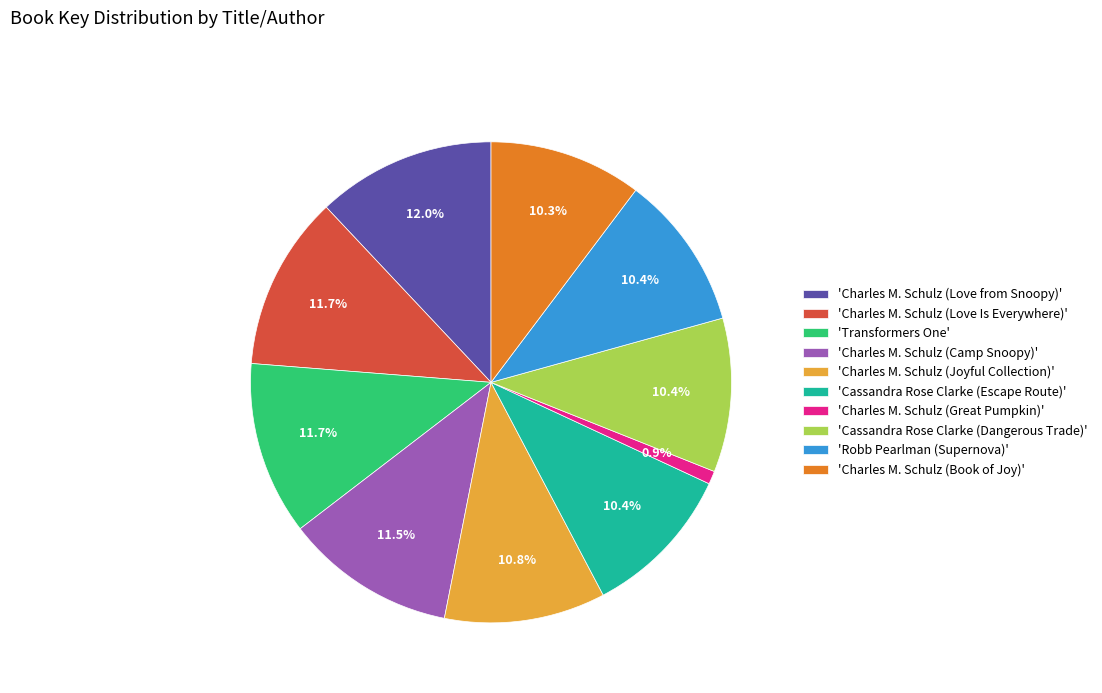

What percentage do 'Charles M. Schulz (Camp Snoopy)' and 'Charles M. Schulz (Love Is Everywhere)' together represent?

23.2%